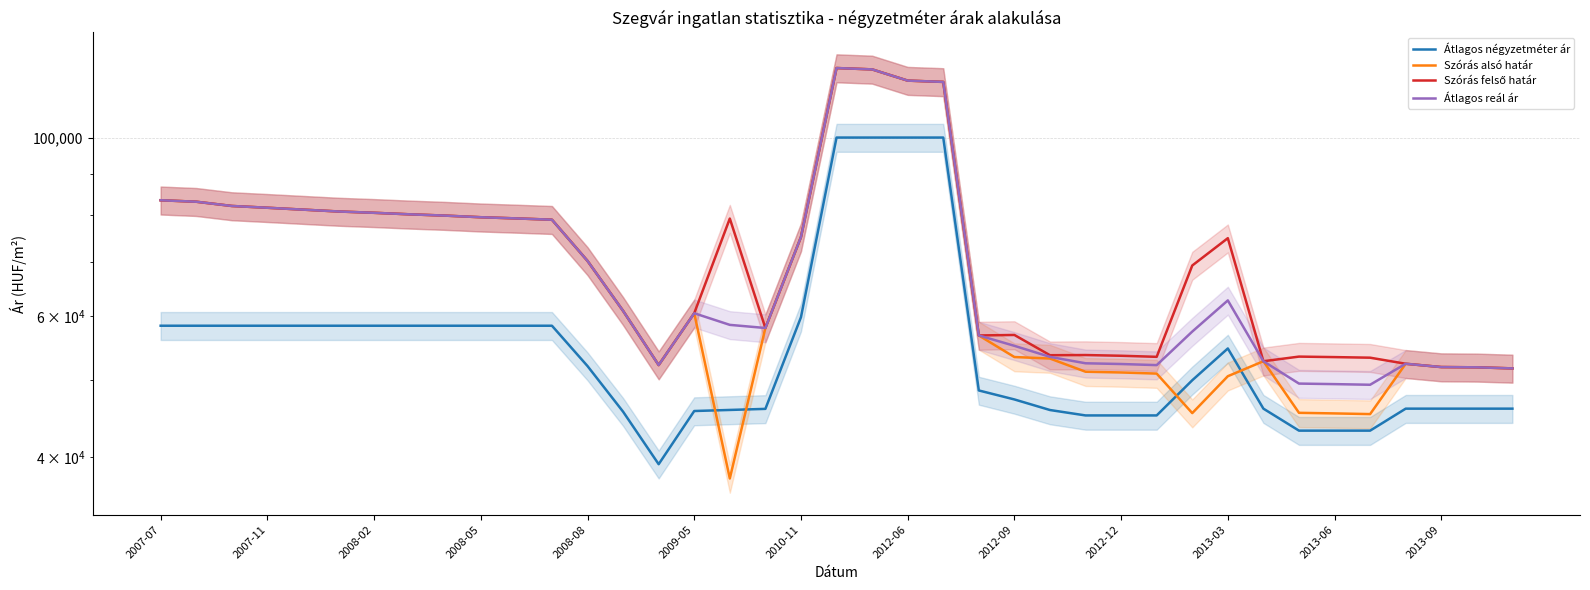

At which category does Szórás alsó határ reach its first local valley?

14